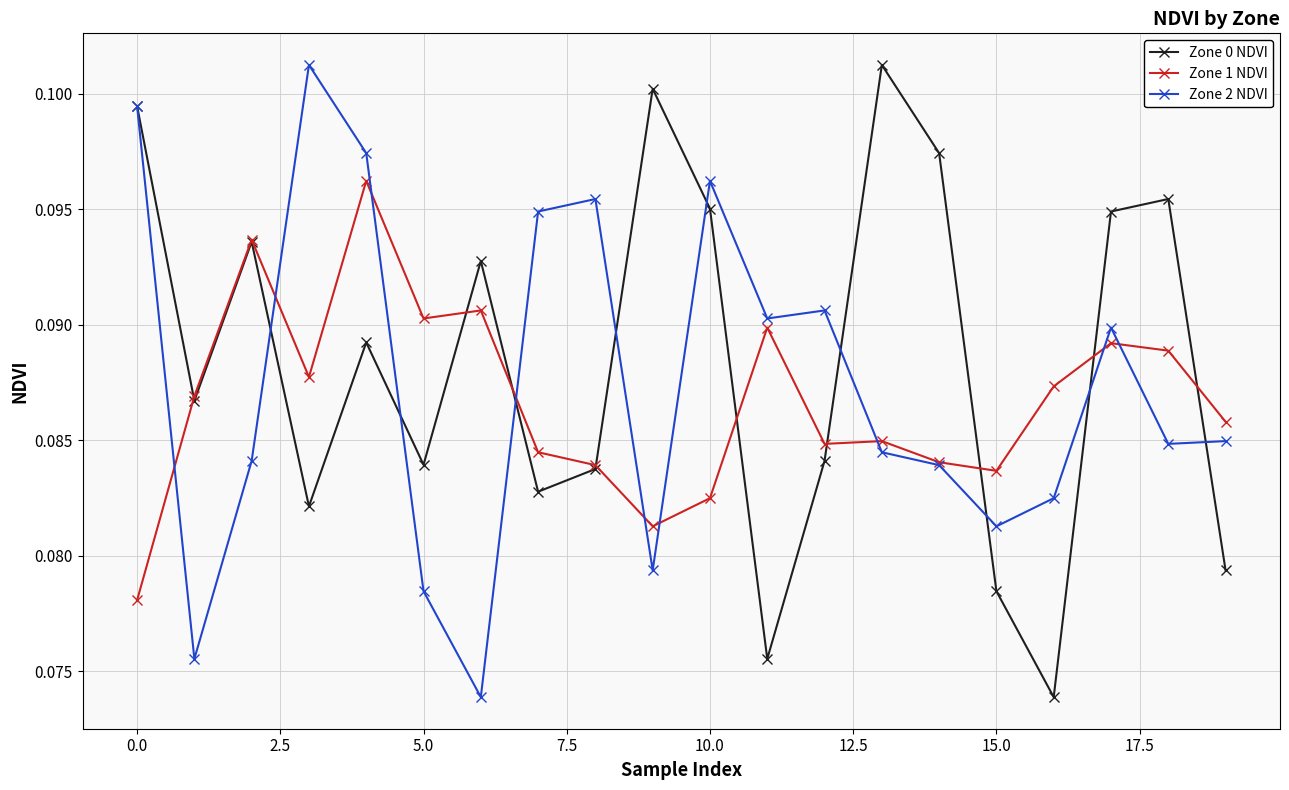

At how many categories does at least one series exceed 0?

20